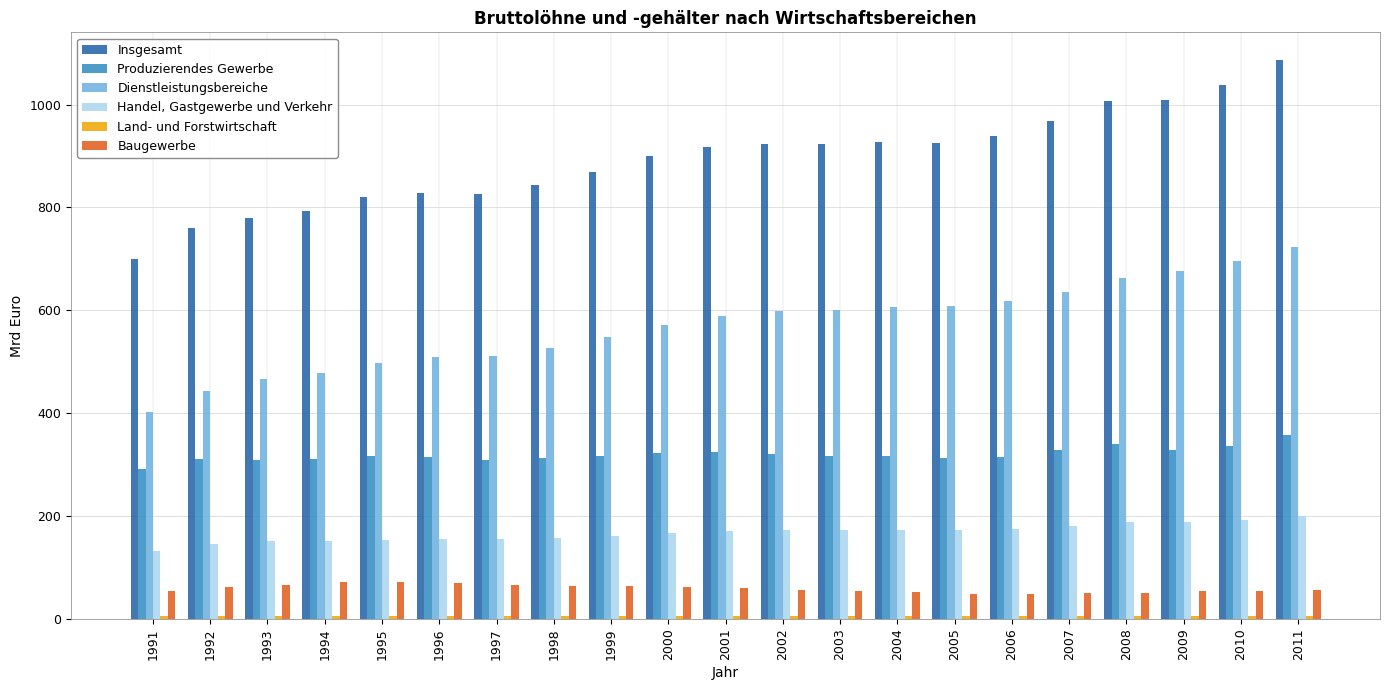

What is the value of the Insgesamt bar at the 19th from the left?

1008.3